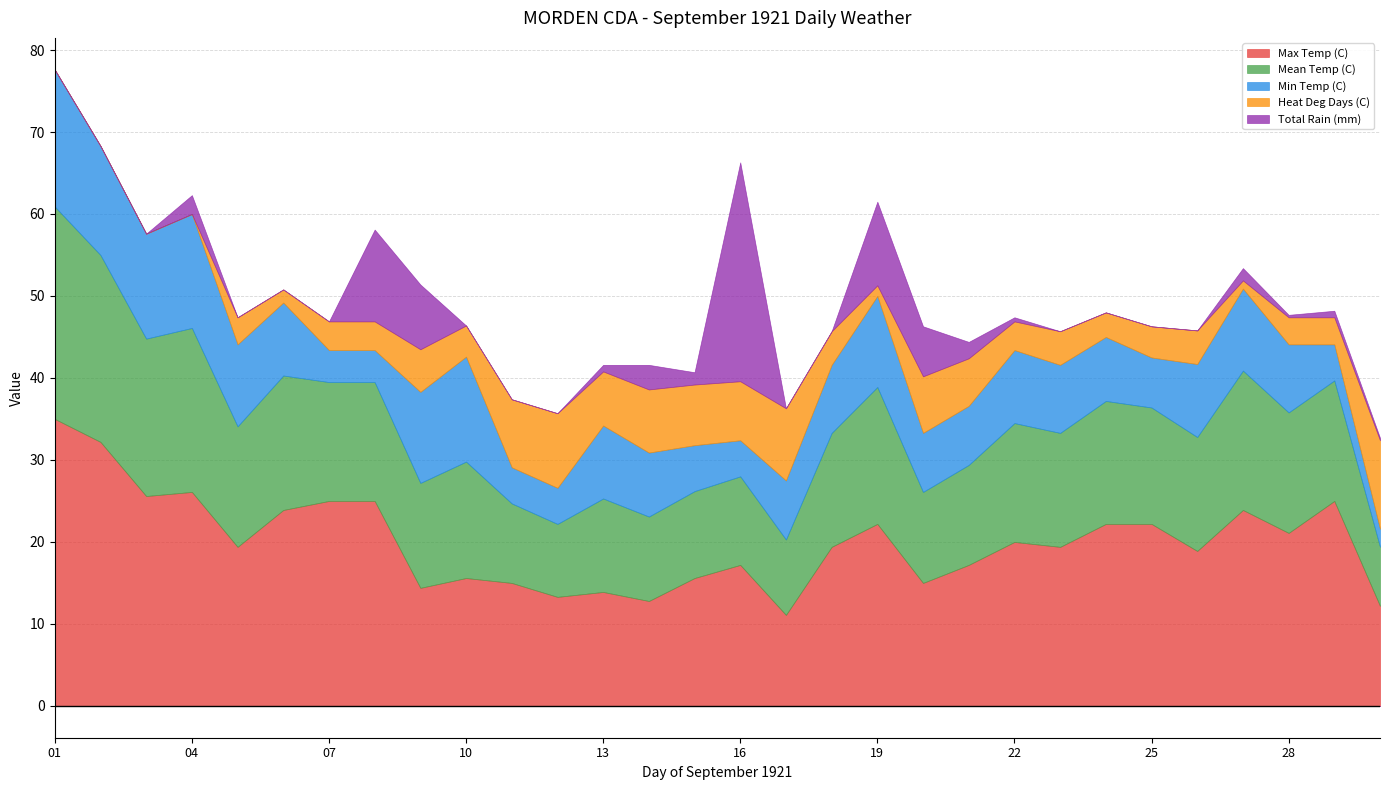

How many interior local peaks does the Min Temp (C) series have?

6